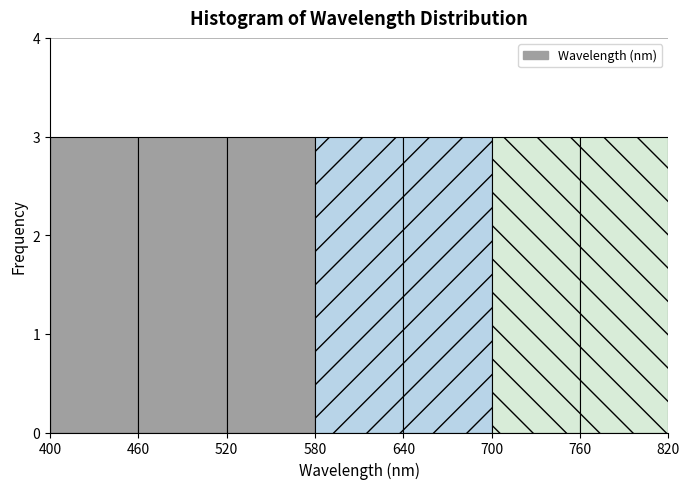

Reading left to right, transcribe this chart: for each bar, give the range it covers on the x-axis and its height. The values are not printed on the chart, so give them approximately, as read against the axis.

400 to 460: 3
460 to 520: 3
520 to 580: 3
580 to 640: 3
640 to 700: 3
700 to 760: 3
760 to 820: 3